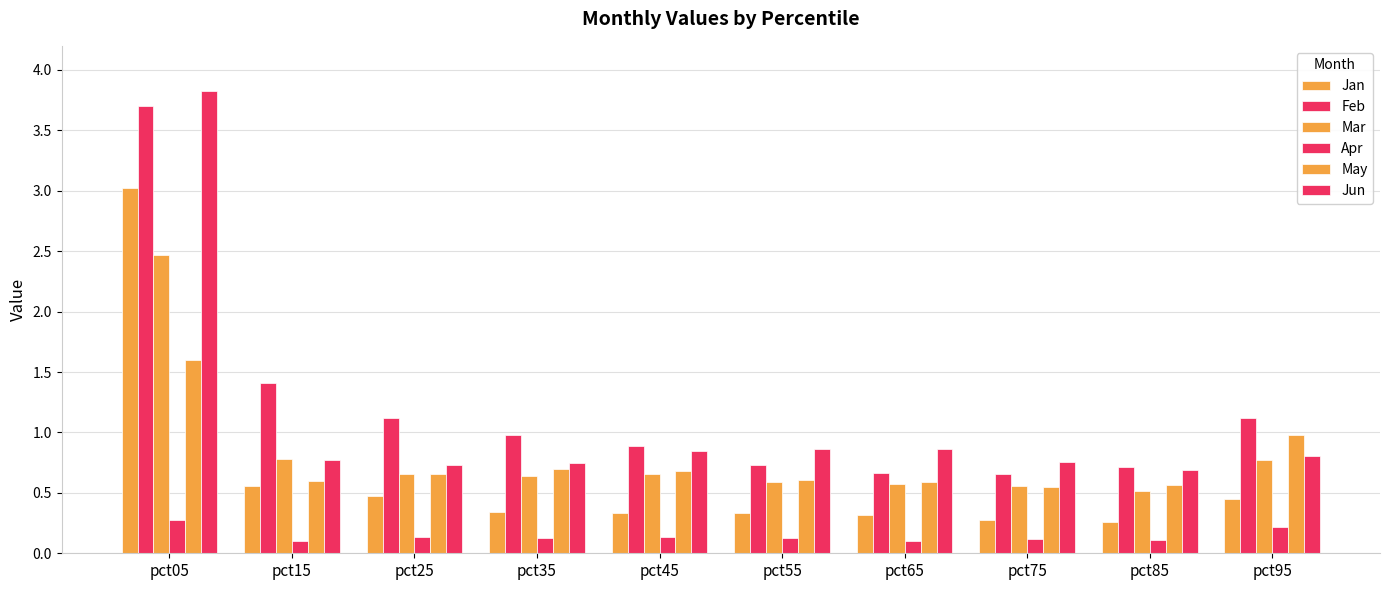

Which category has the lowest value across all series?

pct65